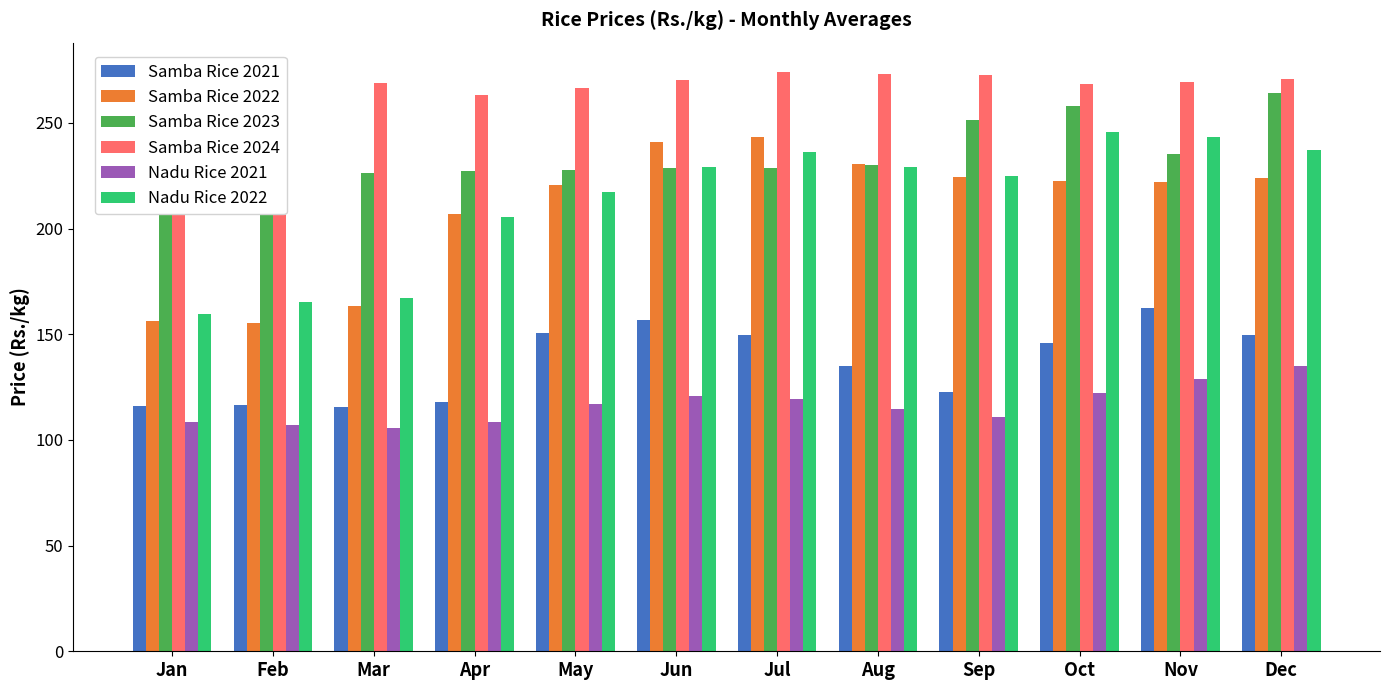

At how many categories does at least one series exceed 254?

11